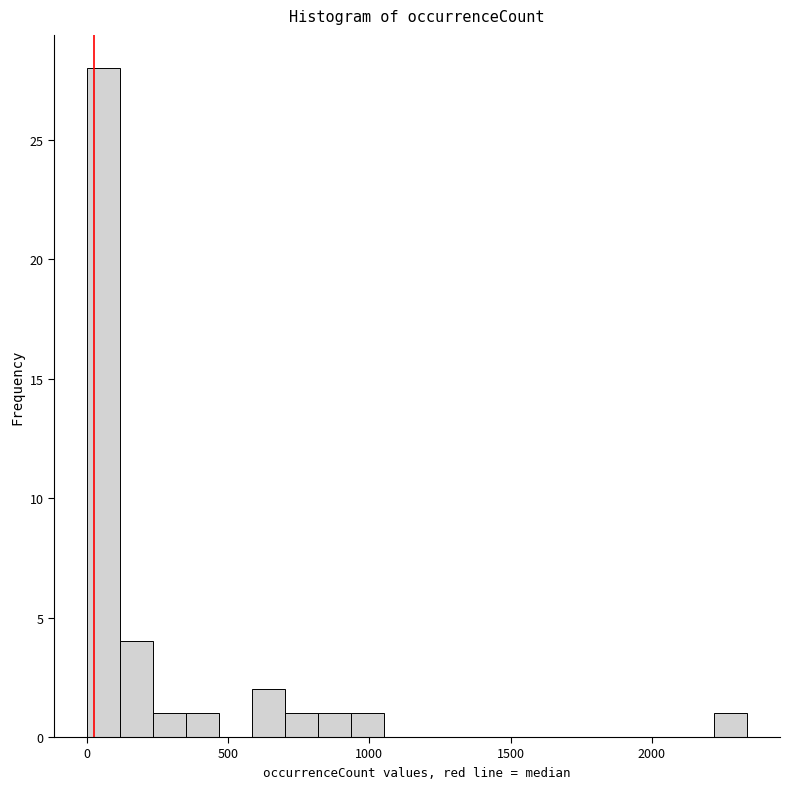

Around what value on the x-axis is the tallest bar? Give the approximate position of its centre, as read against the axis.

50